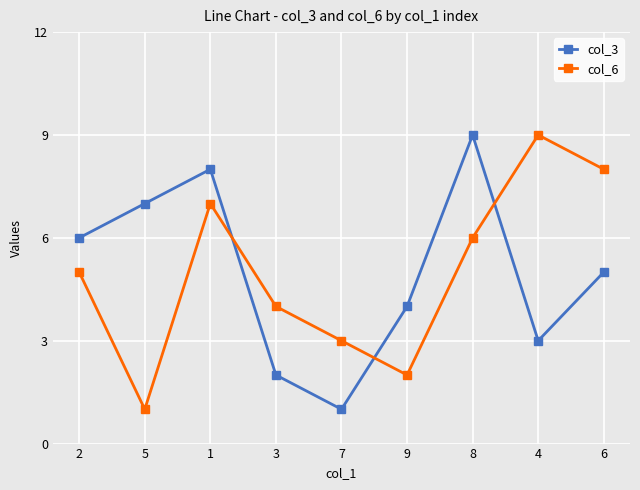

At 4, list the series in order from largest to smallest.

col_6, col_3